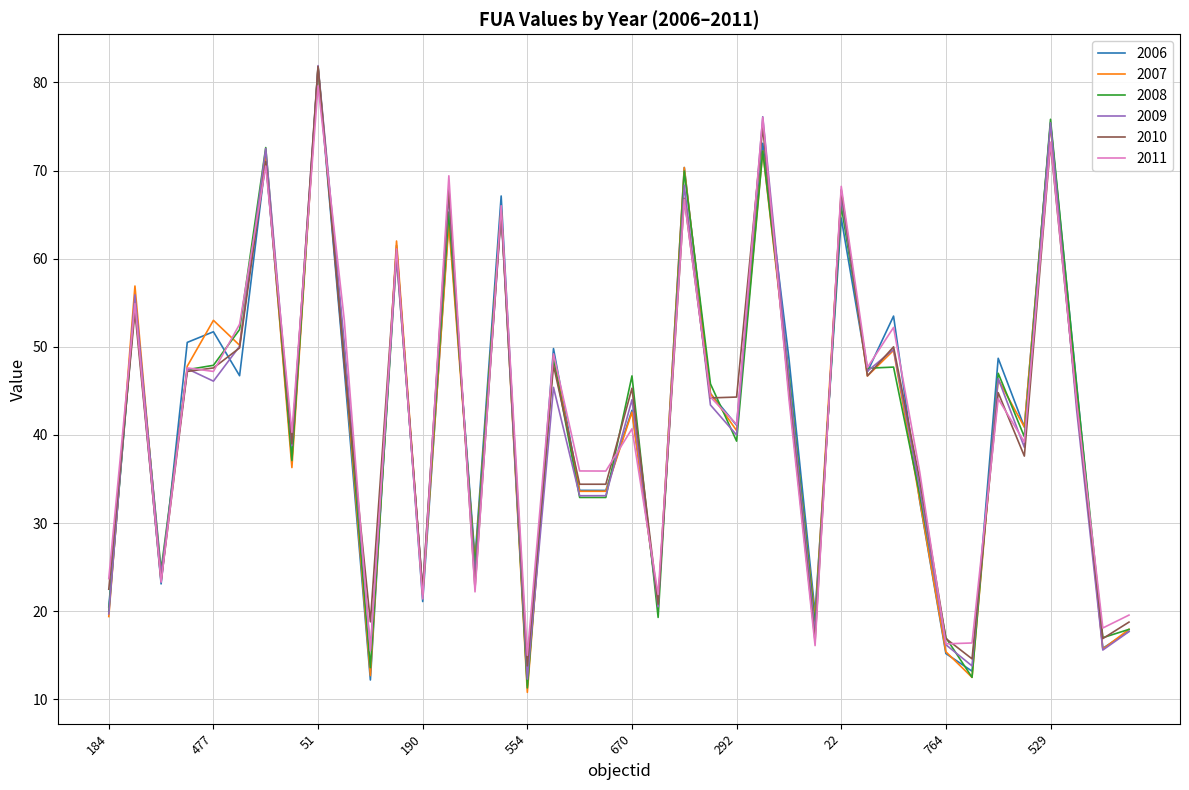

What is the maximum value for 2008?

81.8